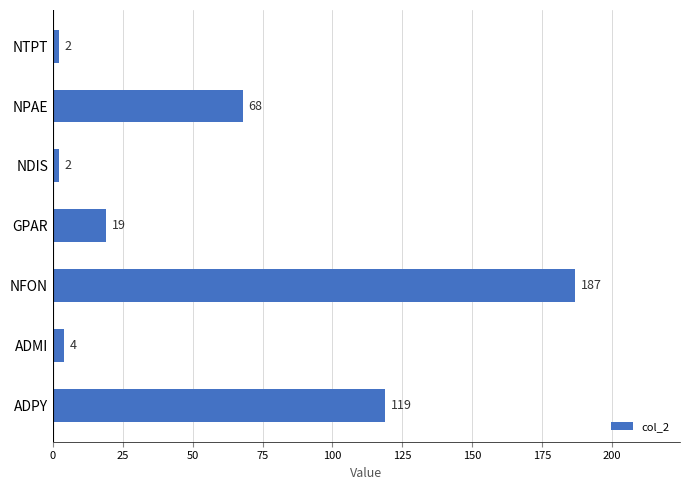

At which label is the value closest to 94?

ADPY